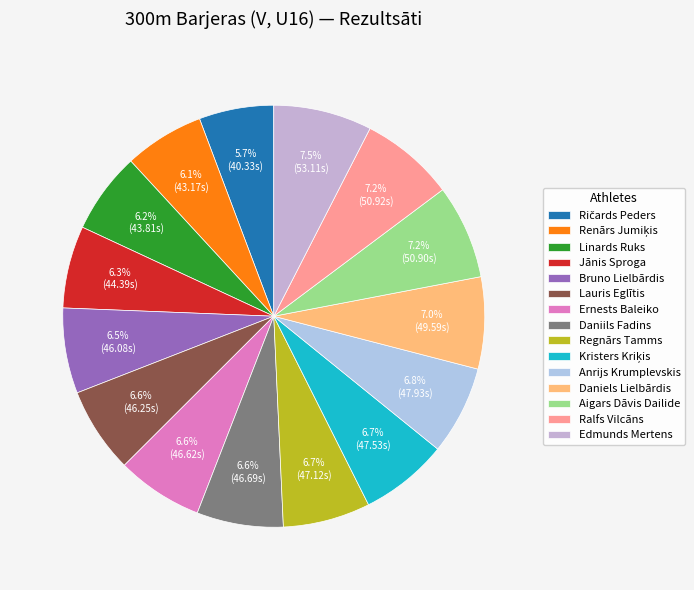

Rank the categories by value from highest to lowest.

Edmunds Mertens, Ralfs Vilcāns, Aigars Dāvis Dailide, Daniels Lielbārdis, Anrijs Krumplevskis, Kristers Kriķis, Regnārs Tamms, Daniils Fadins, Ernests Baleiko, Lauris Eglītis, Bruno Lielbārdis, Jānis Sproga, Linards Ruks, Renārs Jumiķis, Ričards Peders